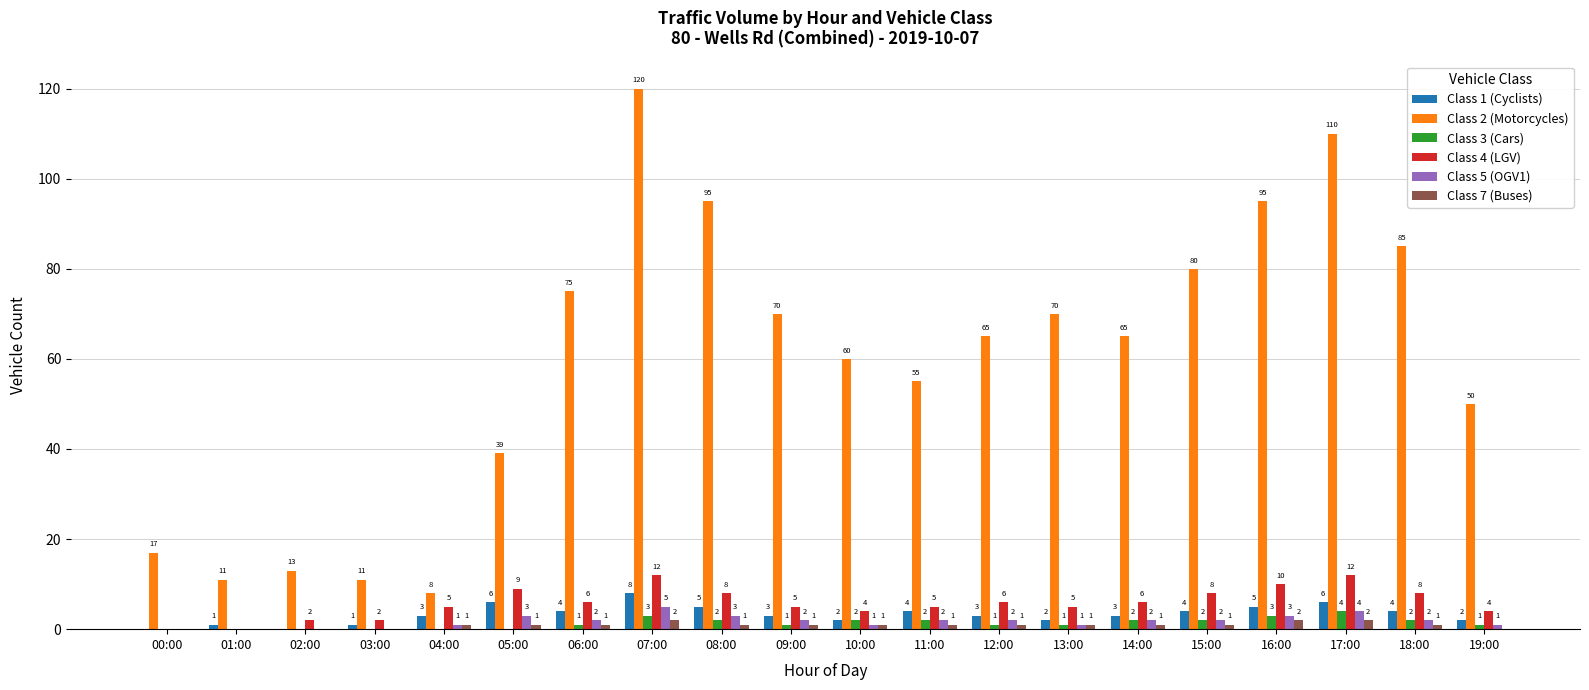

What is the difference between the Class 7 (Buses) values at 08:00 and 00:00?

1